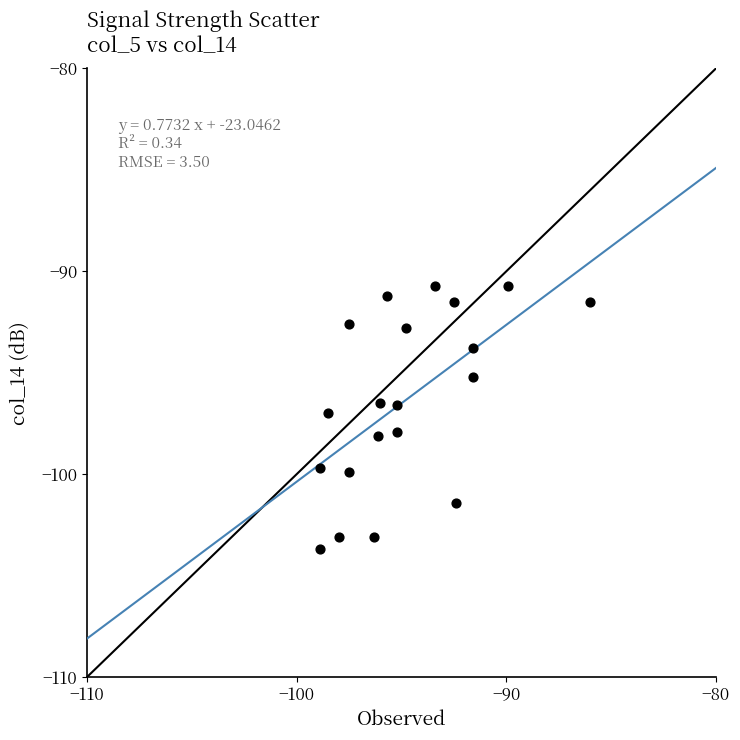

What is the range of Y values (max minus min)?

13.0